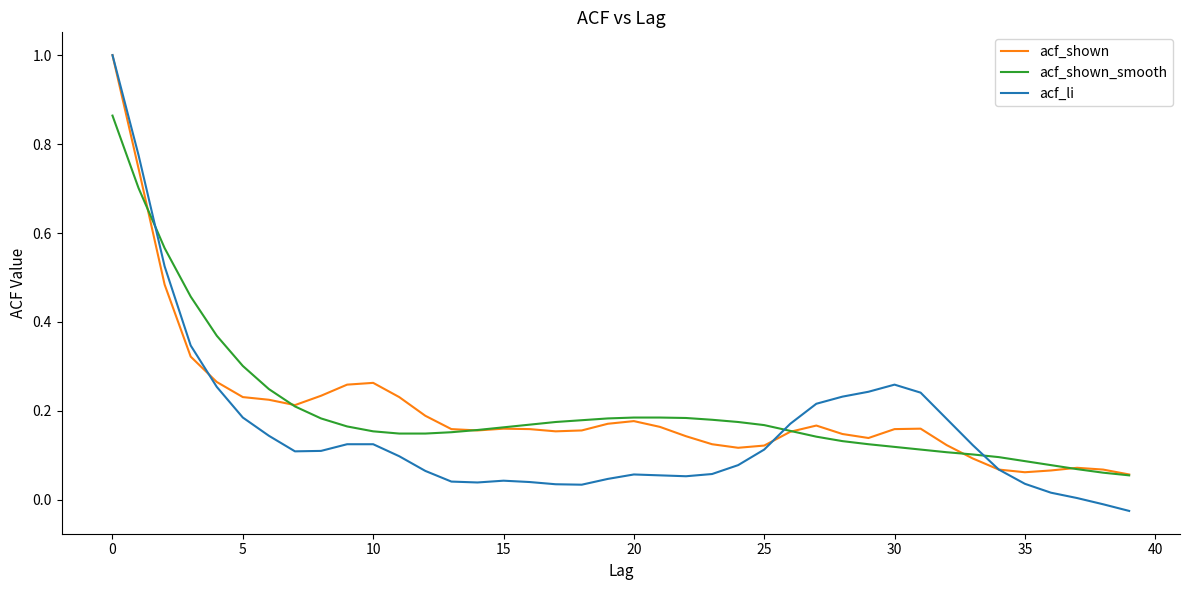

What is the maximum value for acf_shown?

1.0